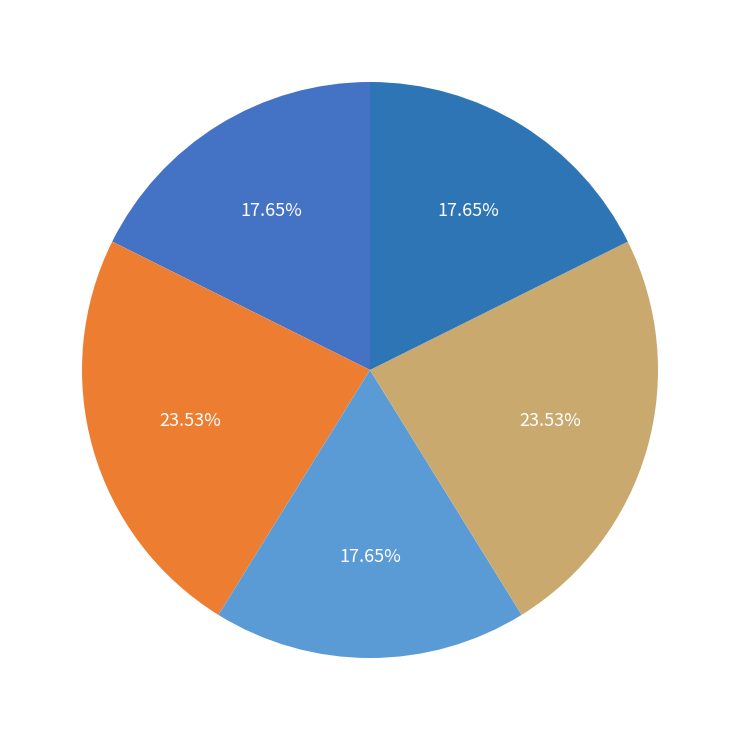

How many segments does this pie chart have?

5